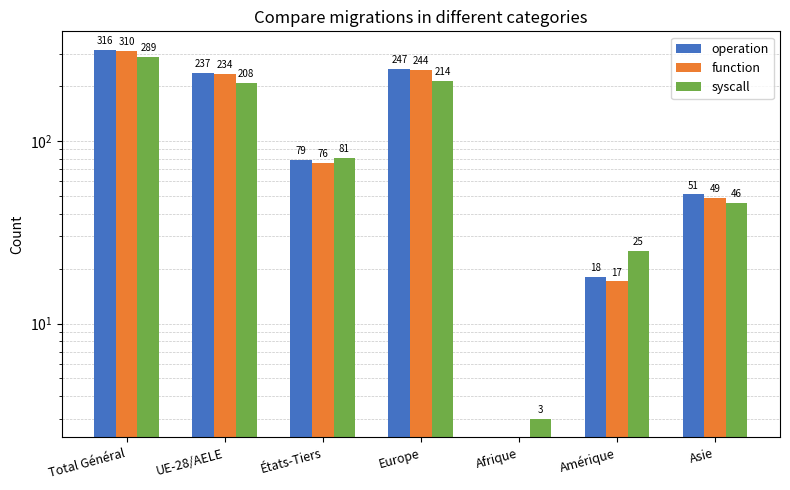

What is the average value of the function series?

133